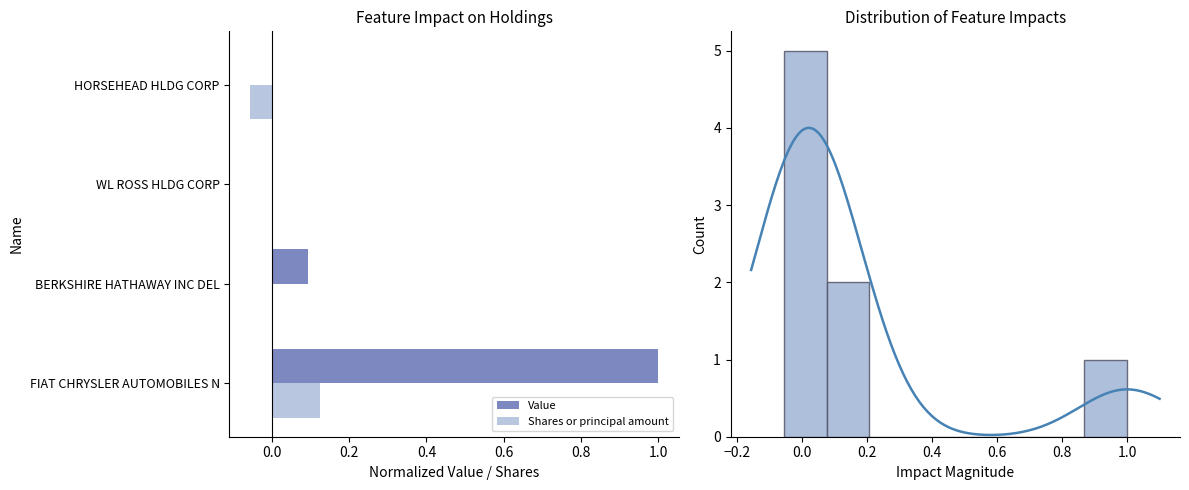

Rank the series at BERKSHIRE HATHAWAY INC DEL from lowest to highest value.

Shares or principal amount, Value